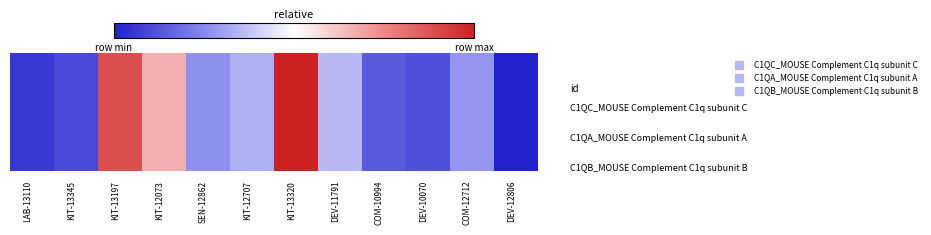

Which category has the lowest value across all series?

DEV-12806